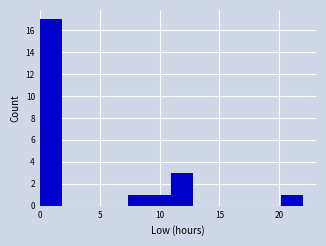

Around what value on the x-axis is the tallest bar? Give the approximate position of its centre, as read against the axis.

1.0